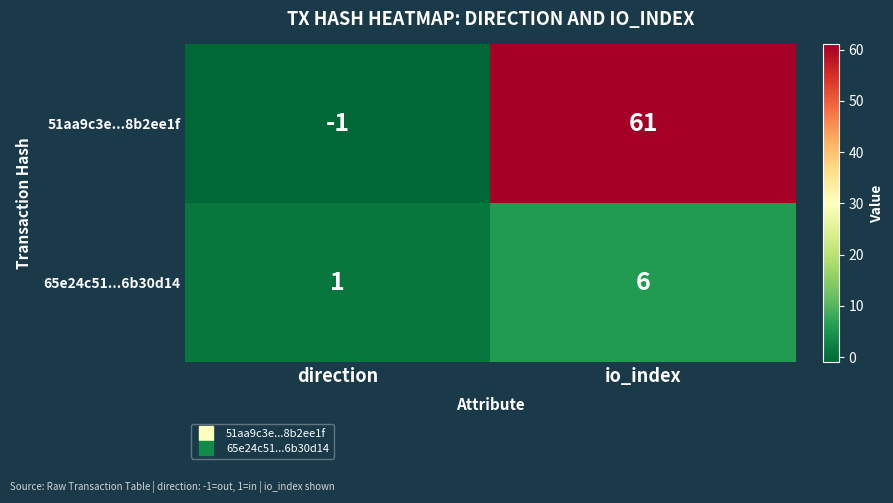

Reading right to left, extract all data points from this chart.

51aa9c3e...8b2ee1f: io_index=61	direction=-1
65e24c51...6b30d14: io_index=6	direction=1